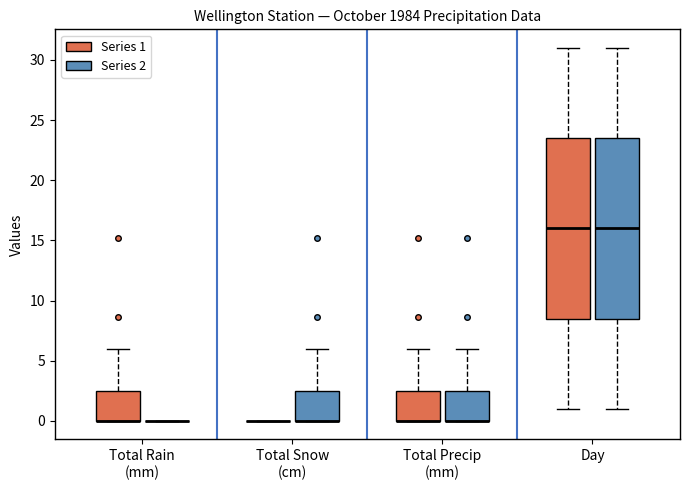

Where is the lower edge of the box for Total Rain (mm) (Series 1) on the y-axis? The values are not printed on the chart, so give them approximately, as read against the axis.

0.0